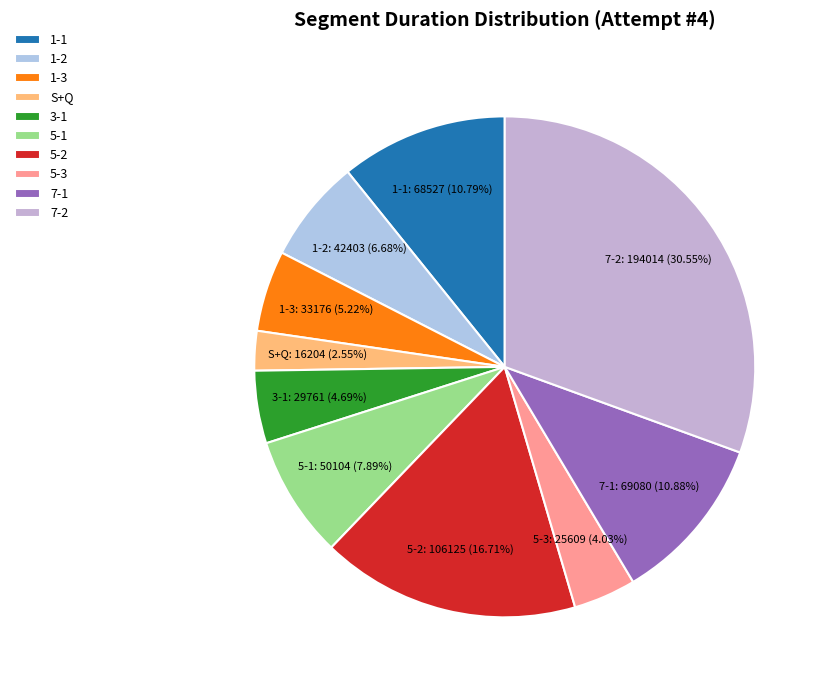

To the nearest percent, what percentage of the pie is 3-1?

5%